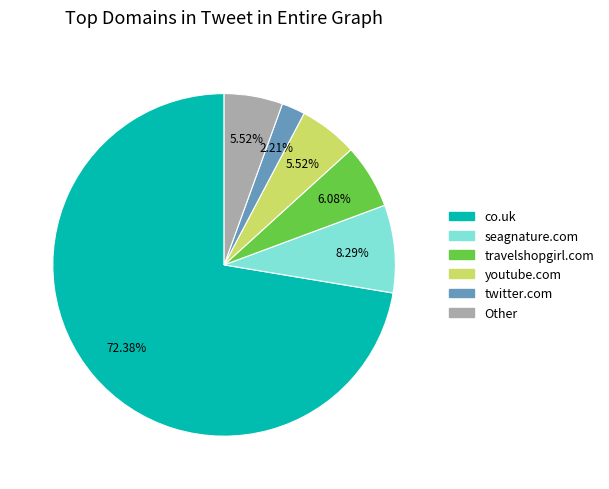

How many slices are in this pie chart?

6